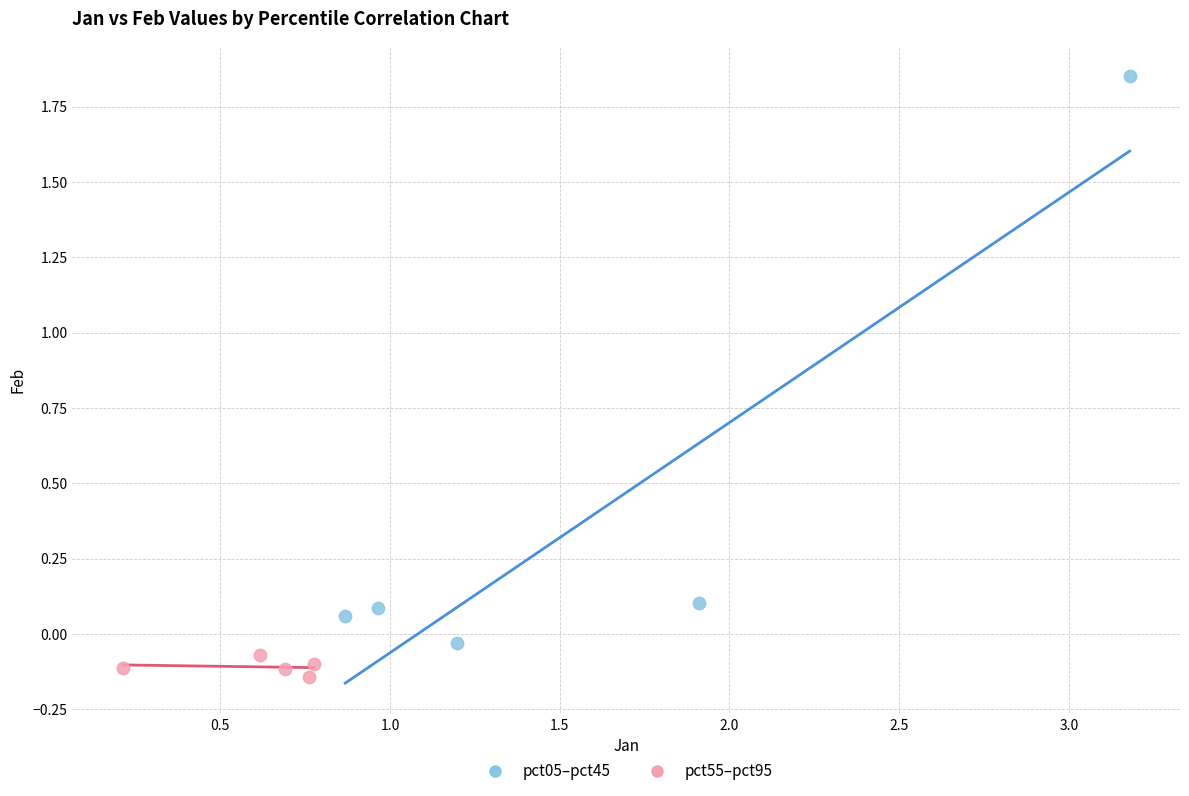

Which series has the largest Y range (max minus min)?

pct05–pct45